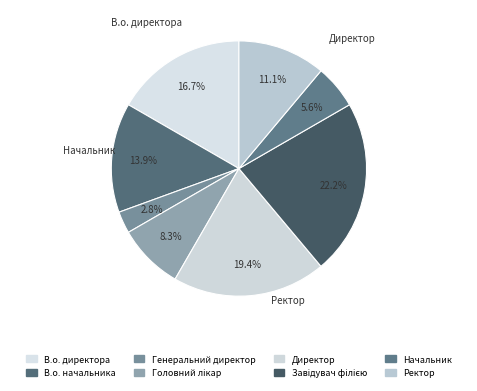

How many segments does this pie chart have?

8